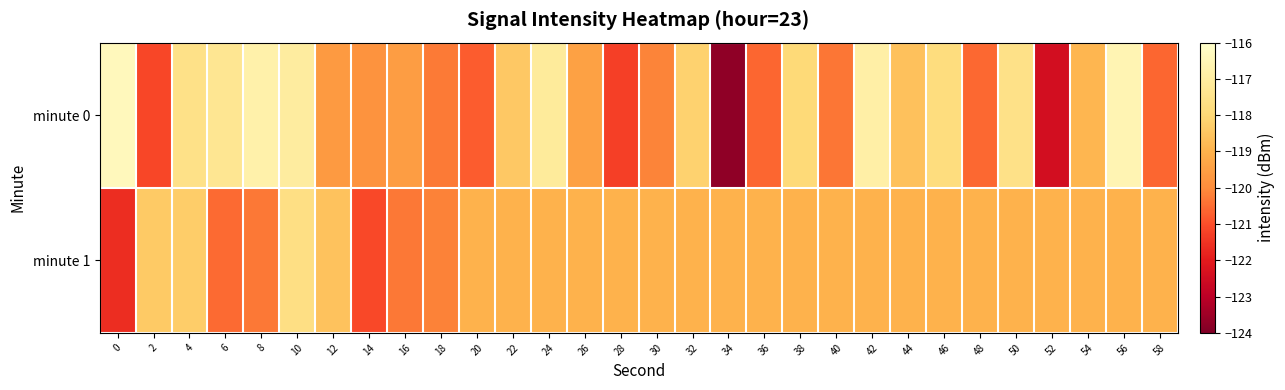

Which series has the widest spread of values?

minute 0